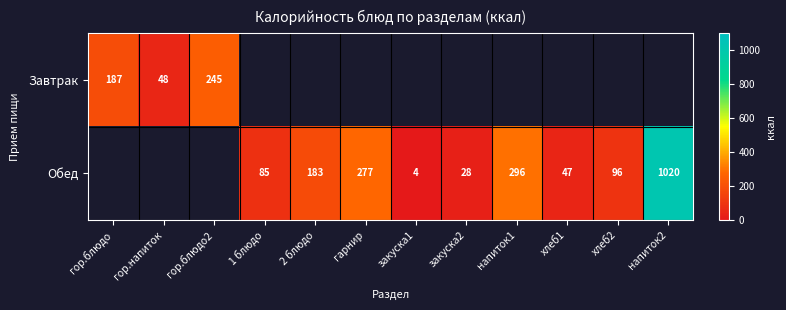

What is the difference between the Обед values at напиток2 and гарнир?

743